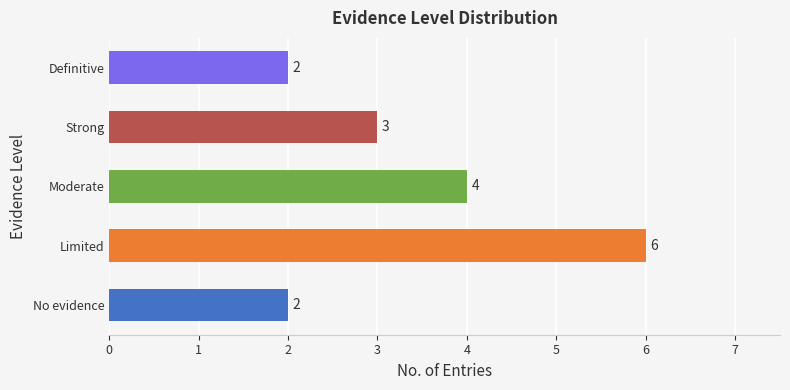

What is the sum of all values?

17